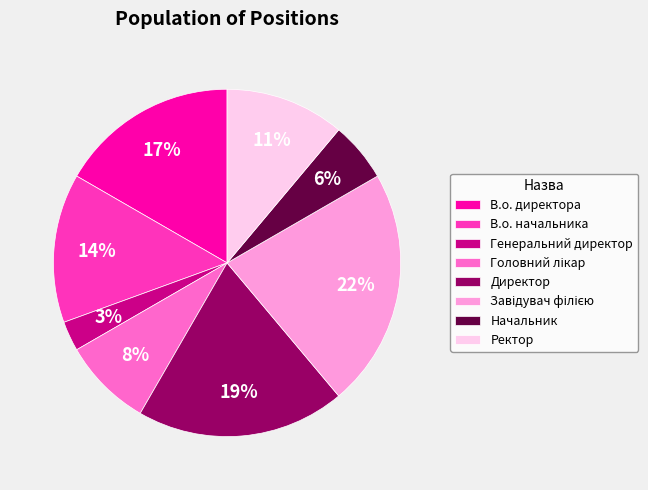

To the nearest percent, what is the average slice percentage?

12%